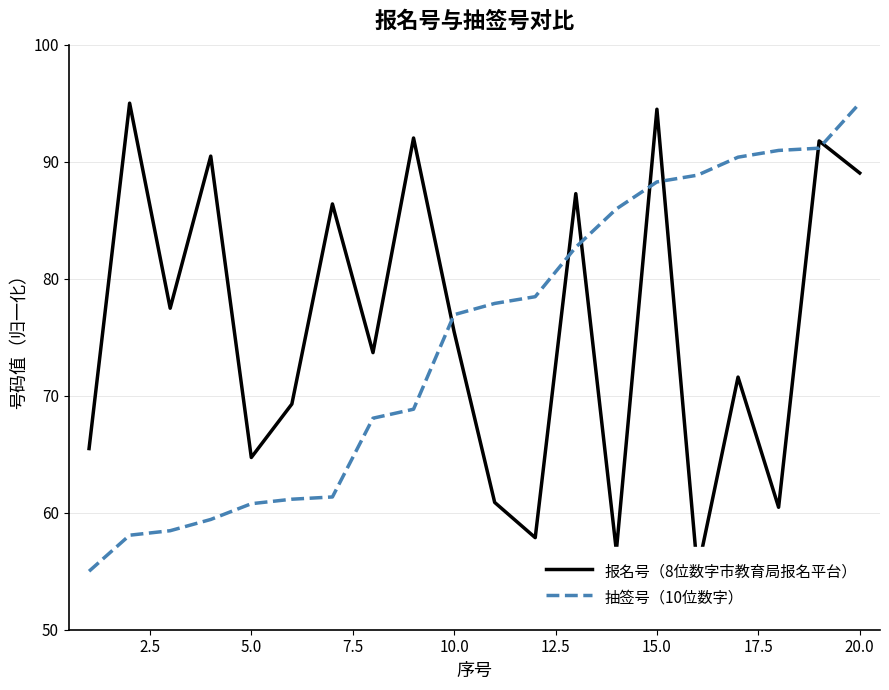

Reading left to right, list all the values displayed in this chart.

报名号（8位数字市教育局报名平台）: 65.5	95.0	77.5	90.5	64.7	69.3	86.4	73.7	92.0	75.5	60.9	57.9	87.3	56.7	94.5	55.0	71.6	60.5	91.8	89.0
抽签号（10位数字）: 55.0	58.1	58.5	59.4	60.8	61.2	61.3	68.1	68.8	76.9	77.9	78.5	82.7	86.0	88.3	88.8	90.4	91.0	91.2	95.0